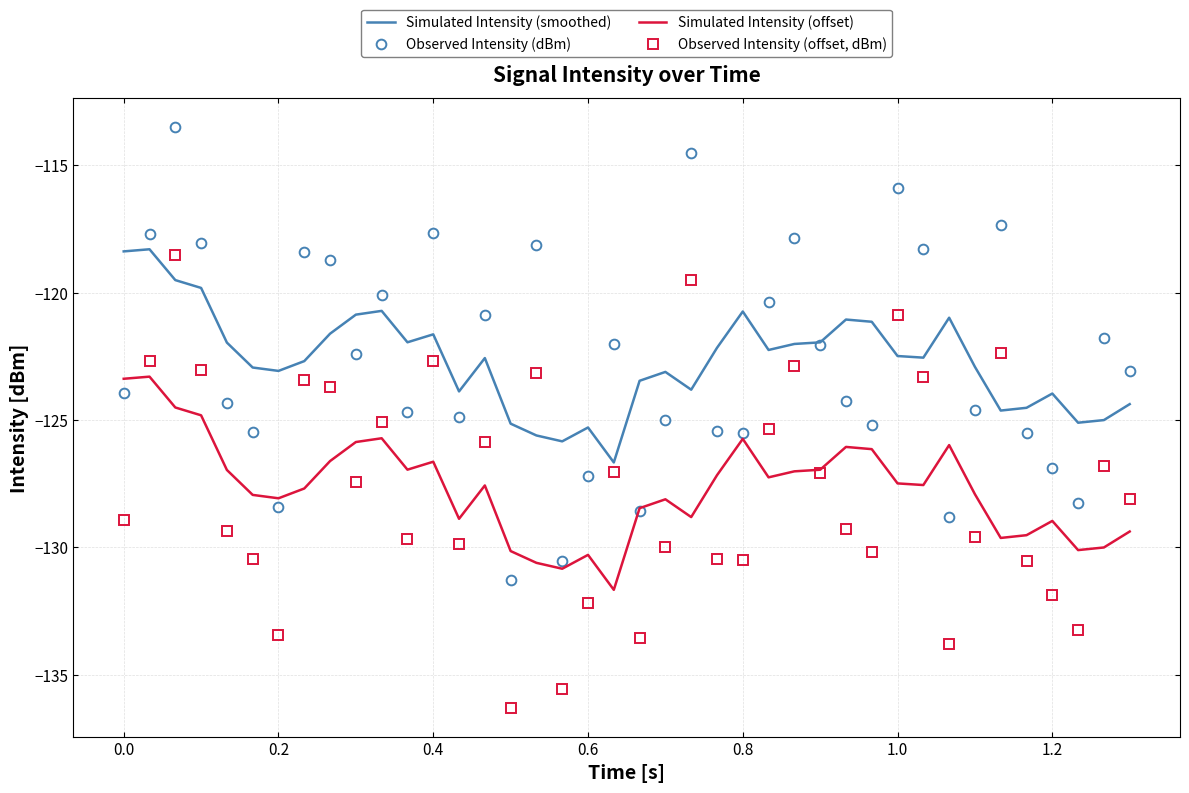

What is the smallest value displayed?

-136.3